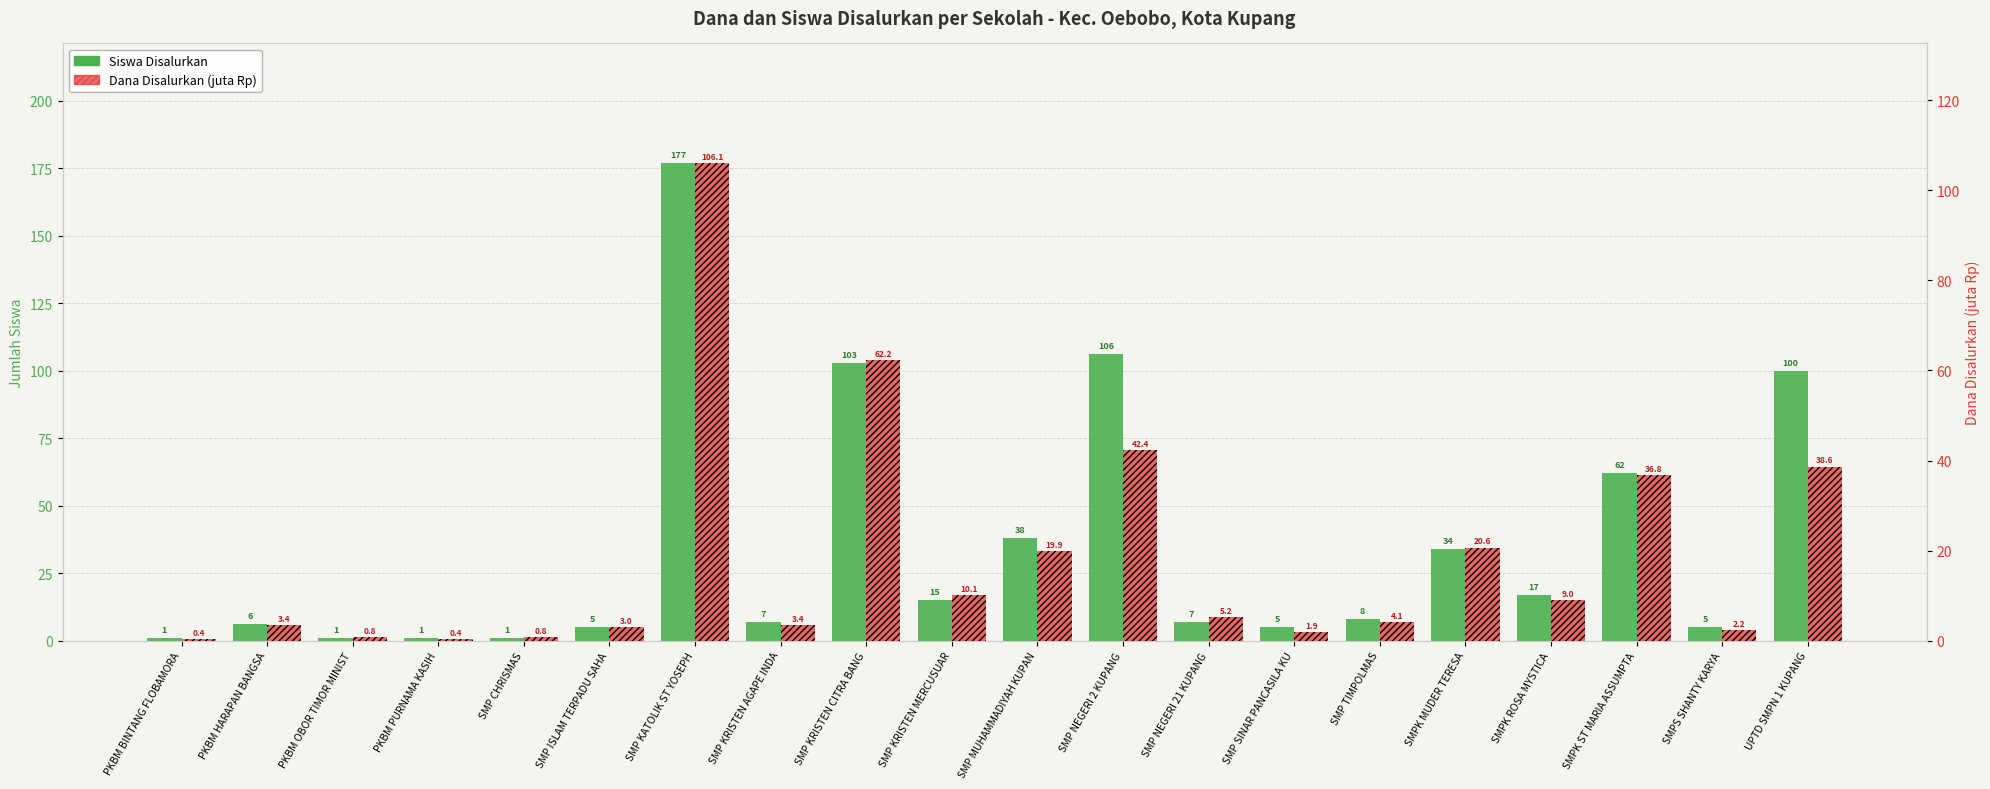

What position from the right is SMP KRISTEN CITRA BANG?

12